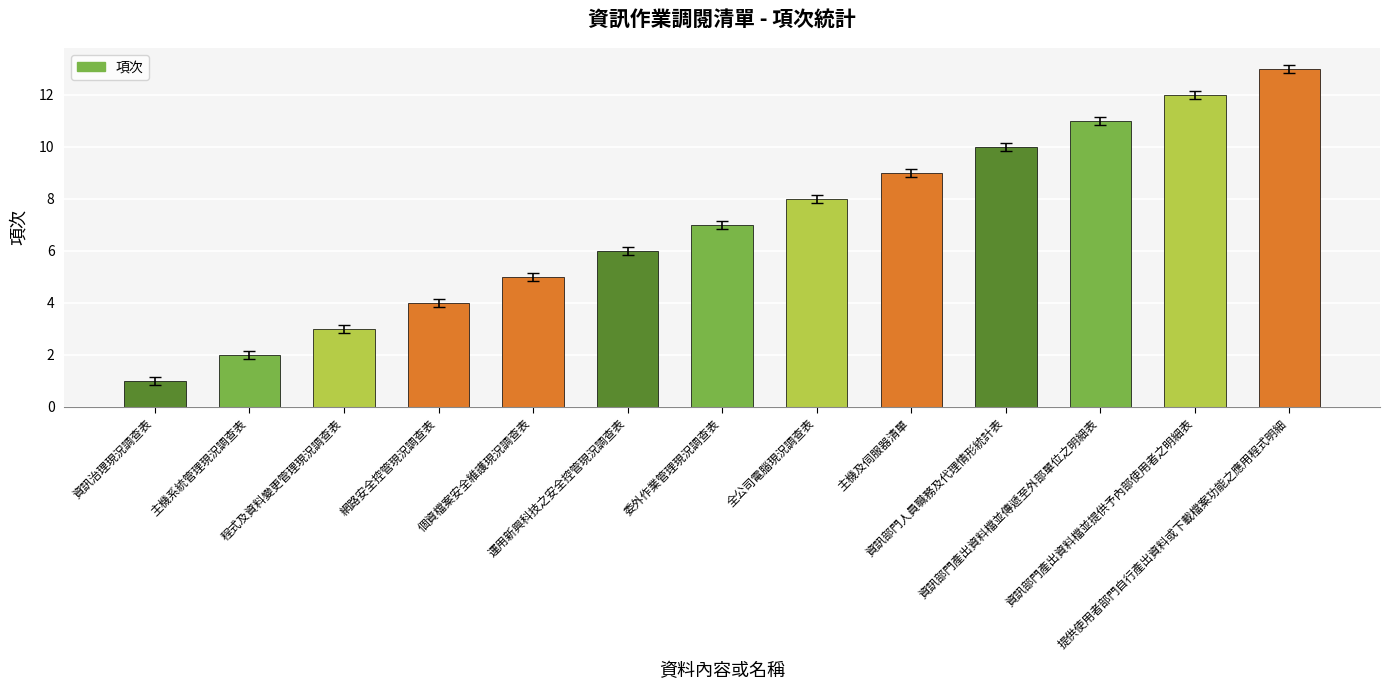

Reading left to right, list all the values displayed in this chart.

1	2	3	4	5	6	7	8	9	10	11	12	13